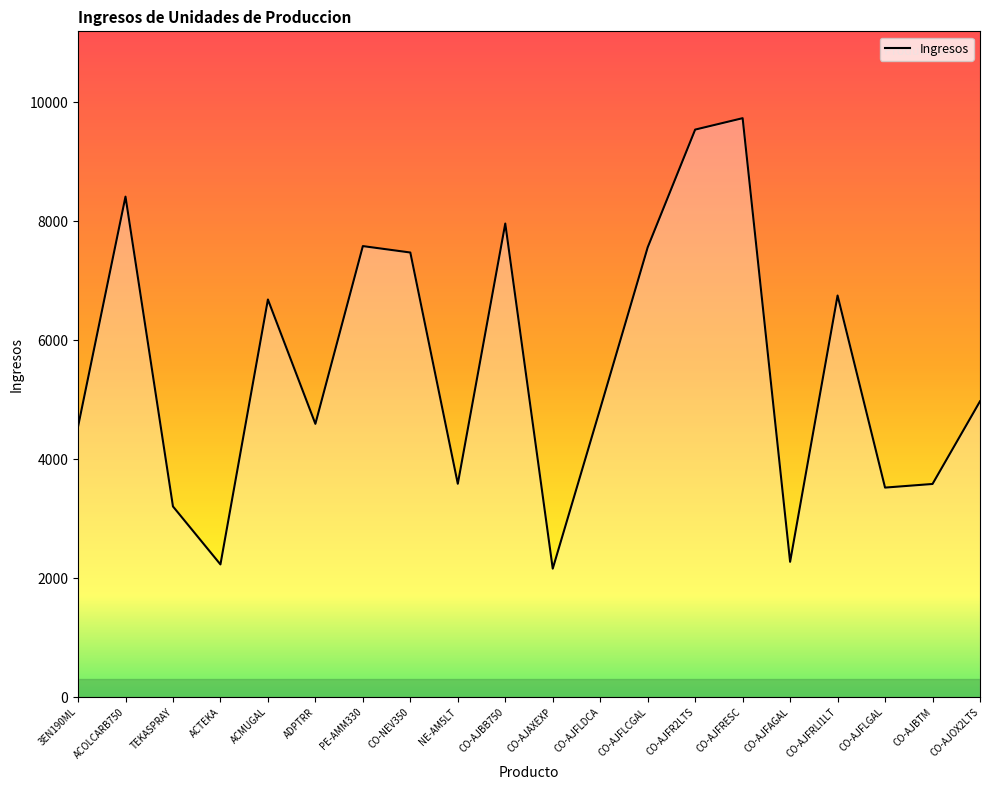

True or false: the data shows 2276 at CO-AJFAGAL.

True